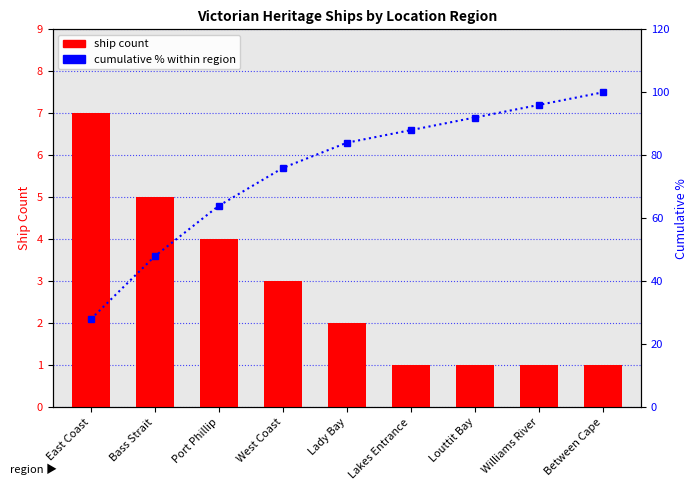

Which category has the lowest value in the cumulative % series?

East Coast